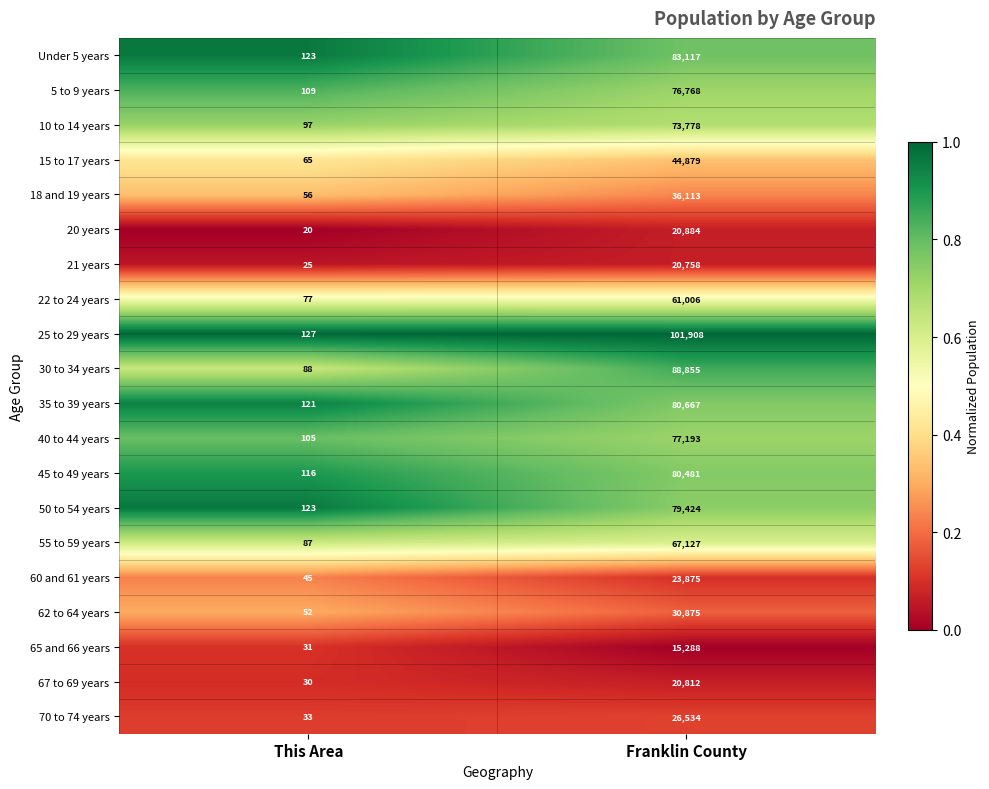

What is the sum of all 10 to 14 years values?

73875